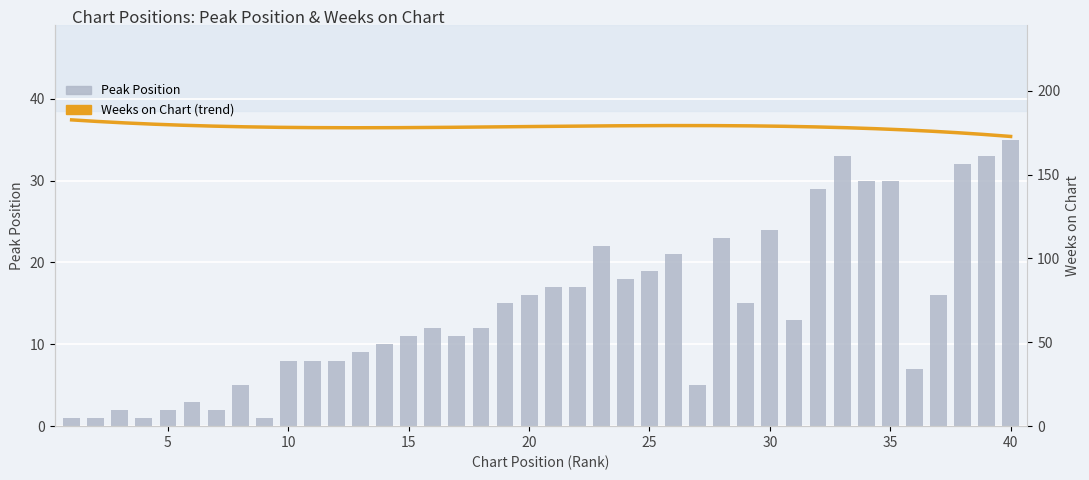

At how many categories does at least one series exceed 16?

40